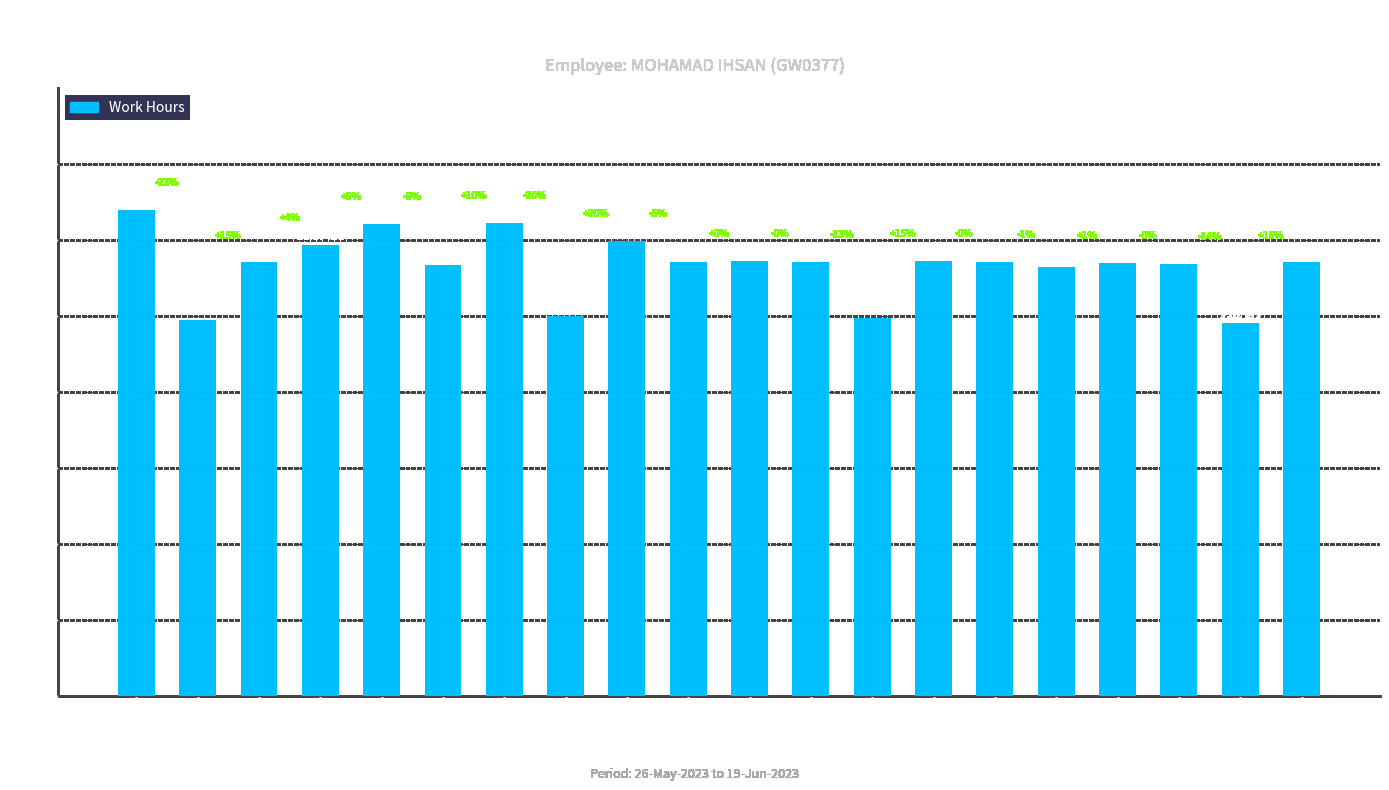

Which category has the highest value across all series?

26-Fri